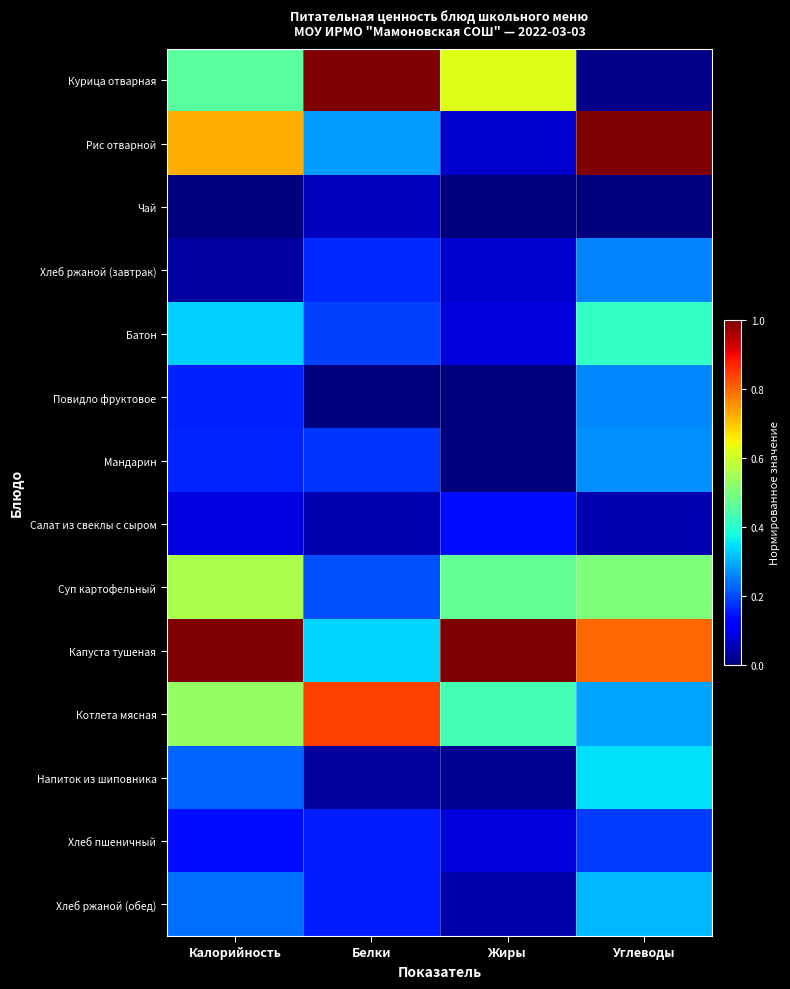

At which category is the sum across all series the highest?

Углеводы